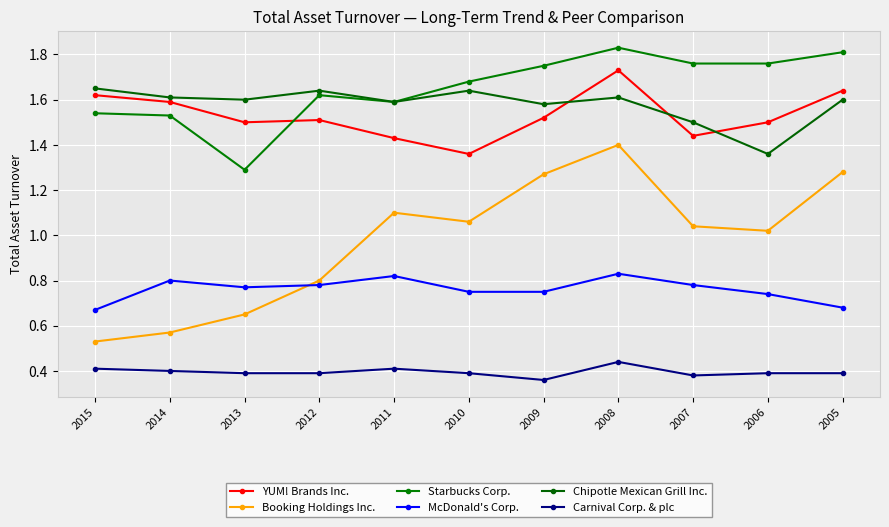

Read the McDonald's Corp. value at 2011.

0.8